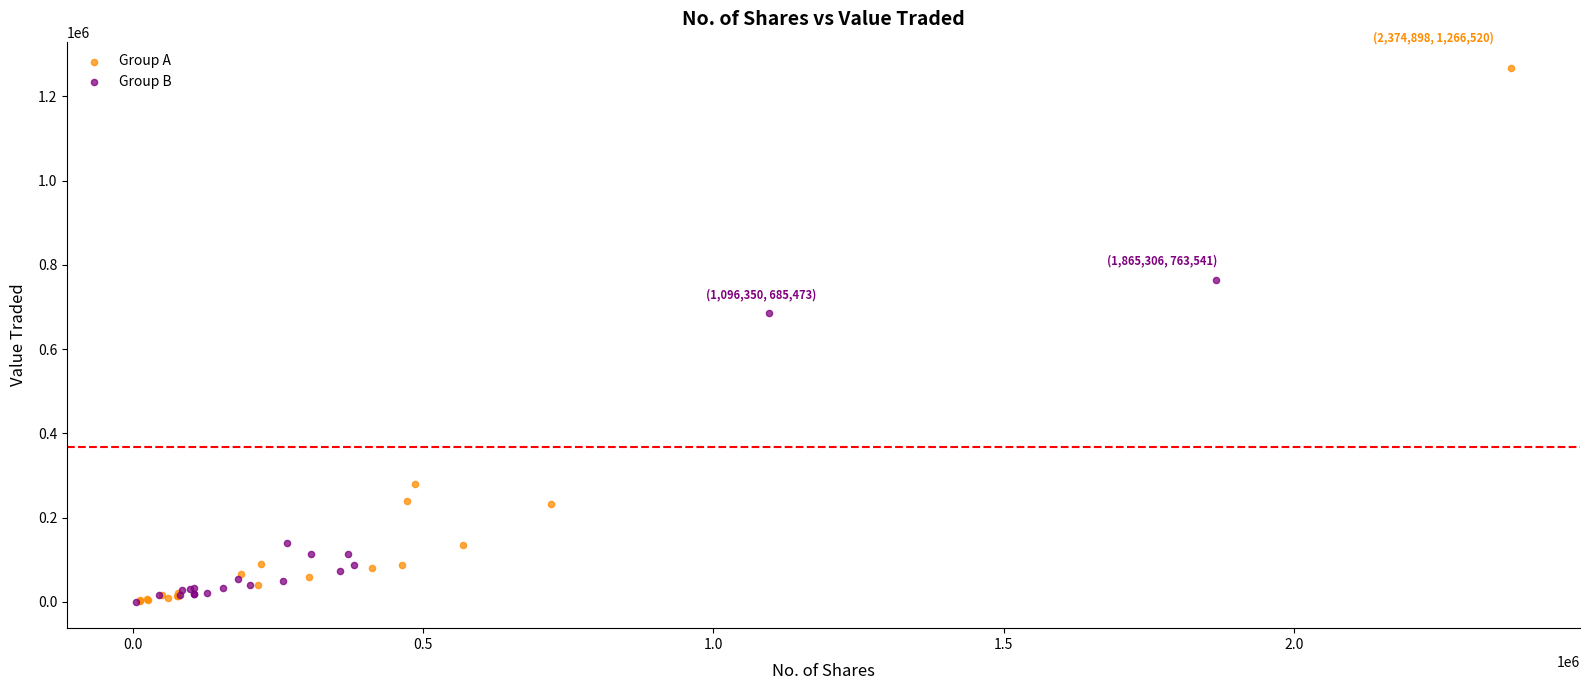

Which series contains the highest Y value?

Group A